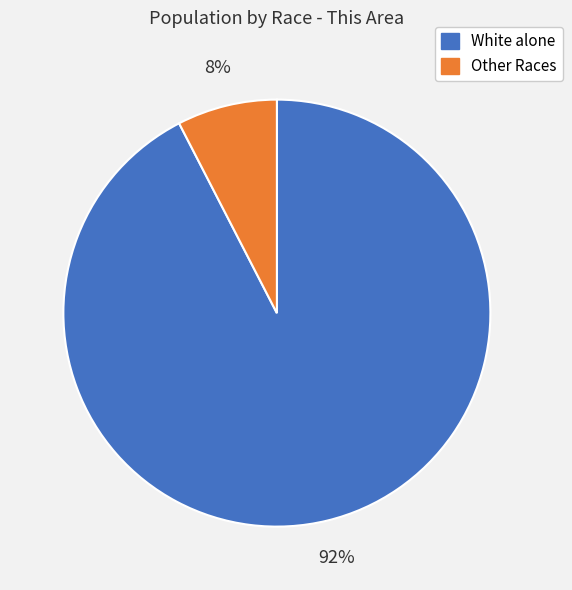

To the nearest percent, what is the average slice percentage?

50%